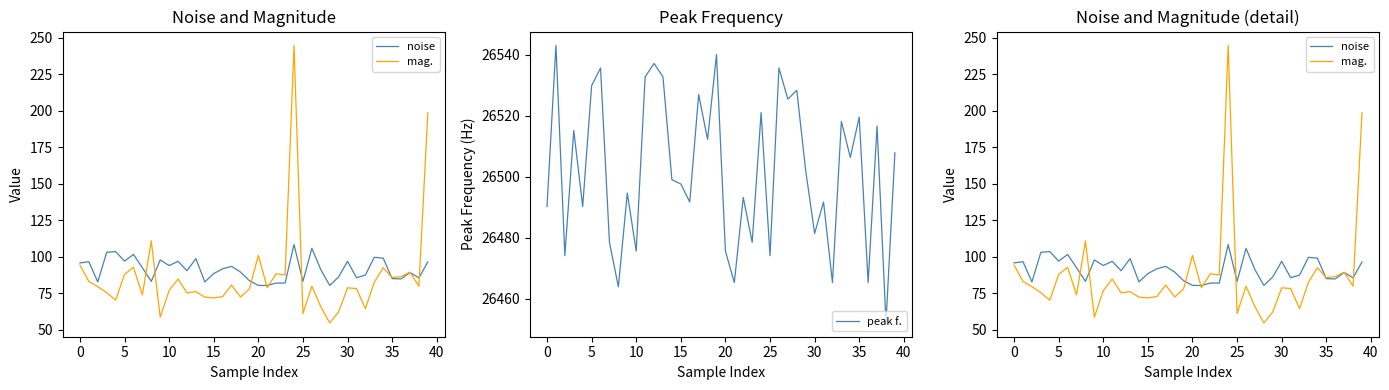

True or false: peak f. has a value of 42832.4 at 10.

False